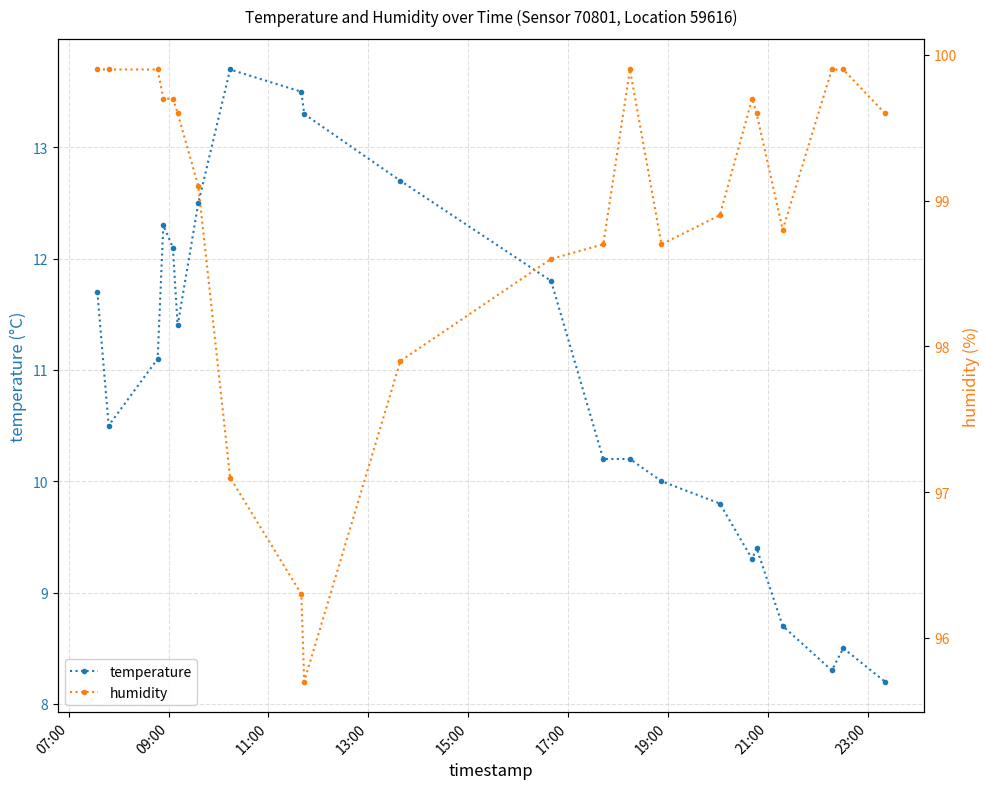

Does the chart have visible grid lines?

Yes